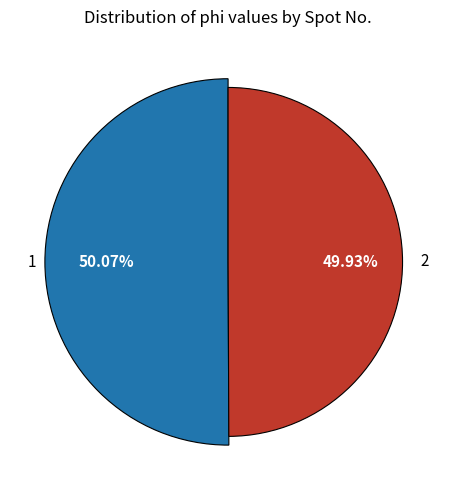

What is the smallest slice in the pie chart?

2